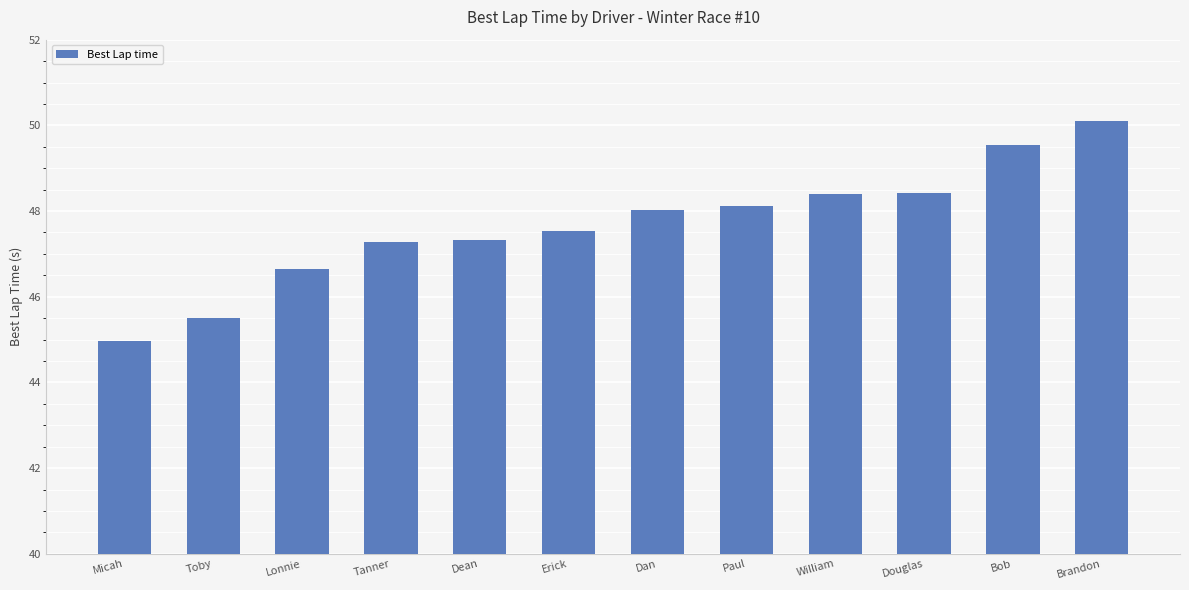

What is the maximum value shown in the chart?

50.1